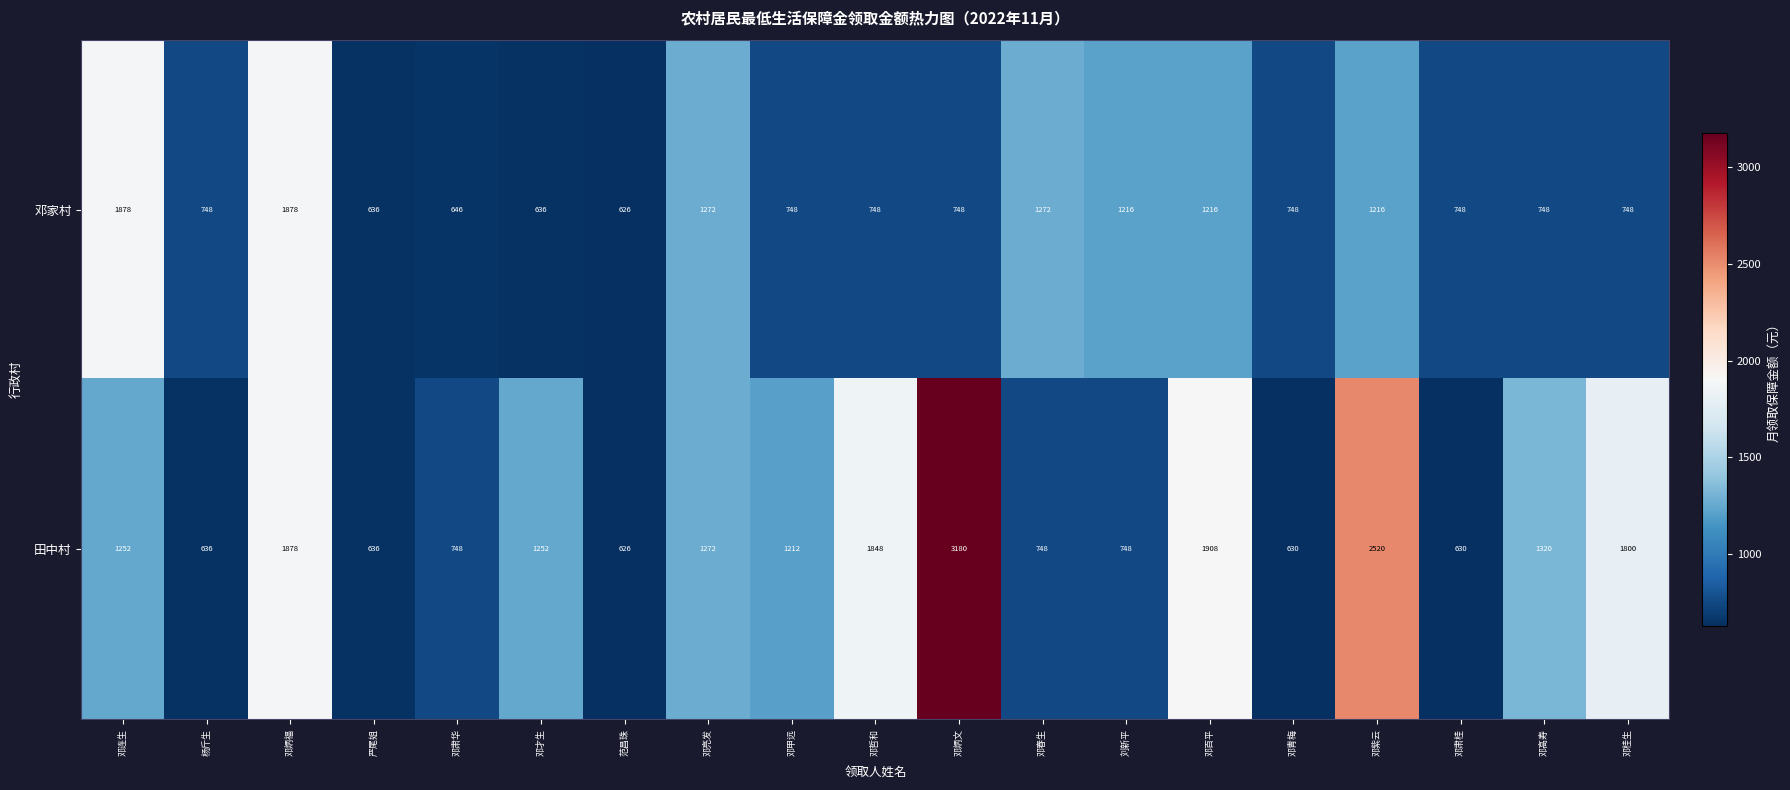

Count the number of data series in this chart.

2